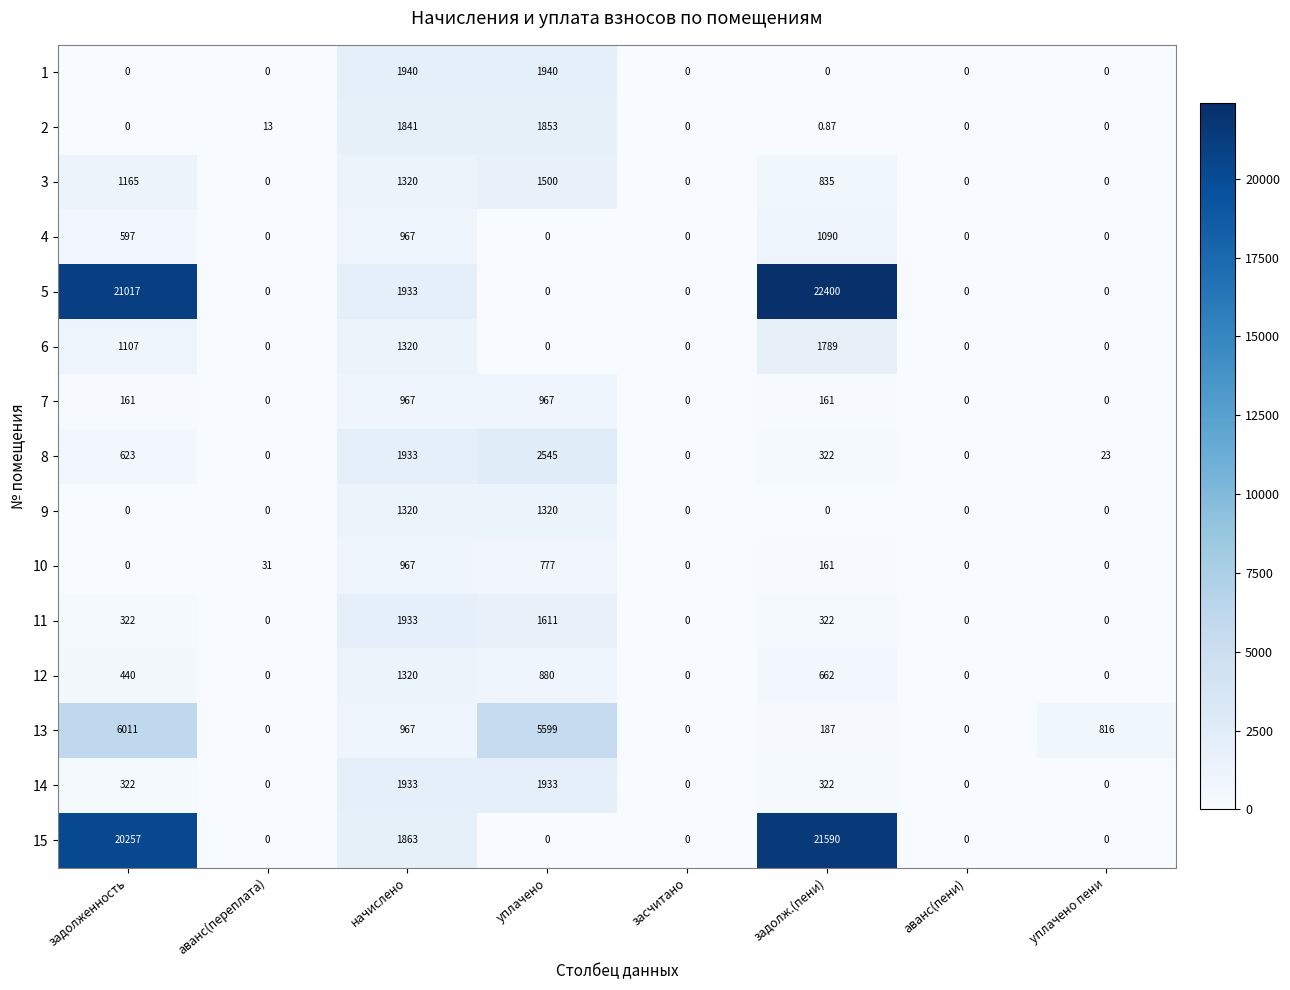

Is the value of 9 at задолж.(пени) greater than the value of 8 at начислено?

No